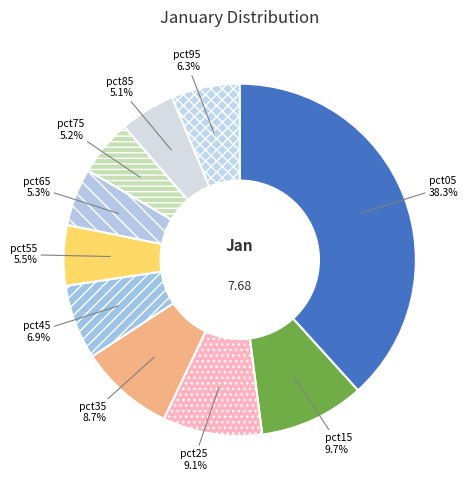

Does pct85 represent more than half of the total?

No